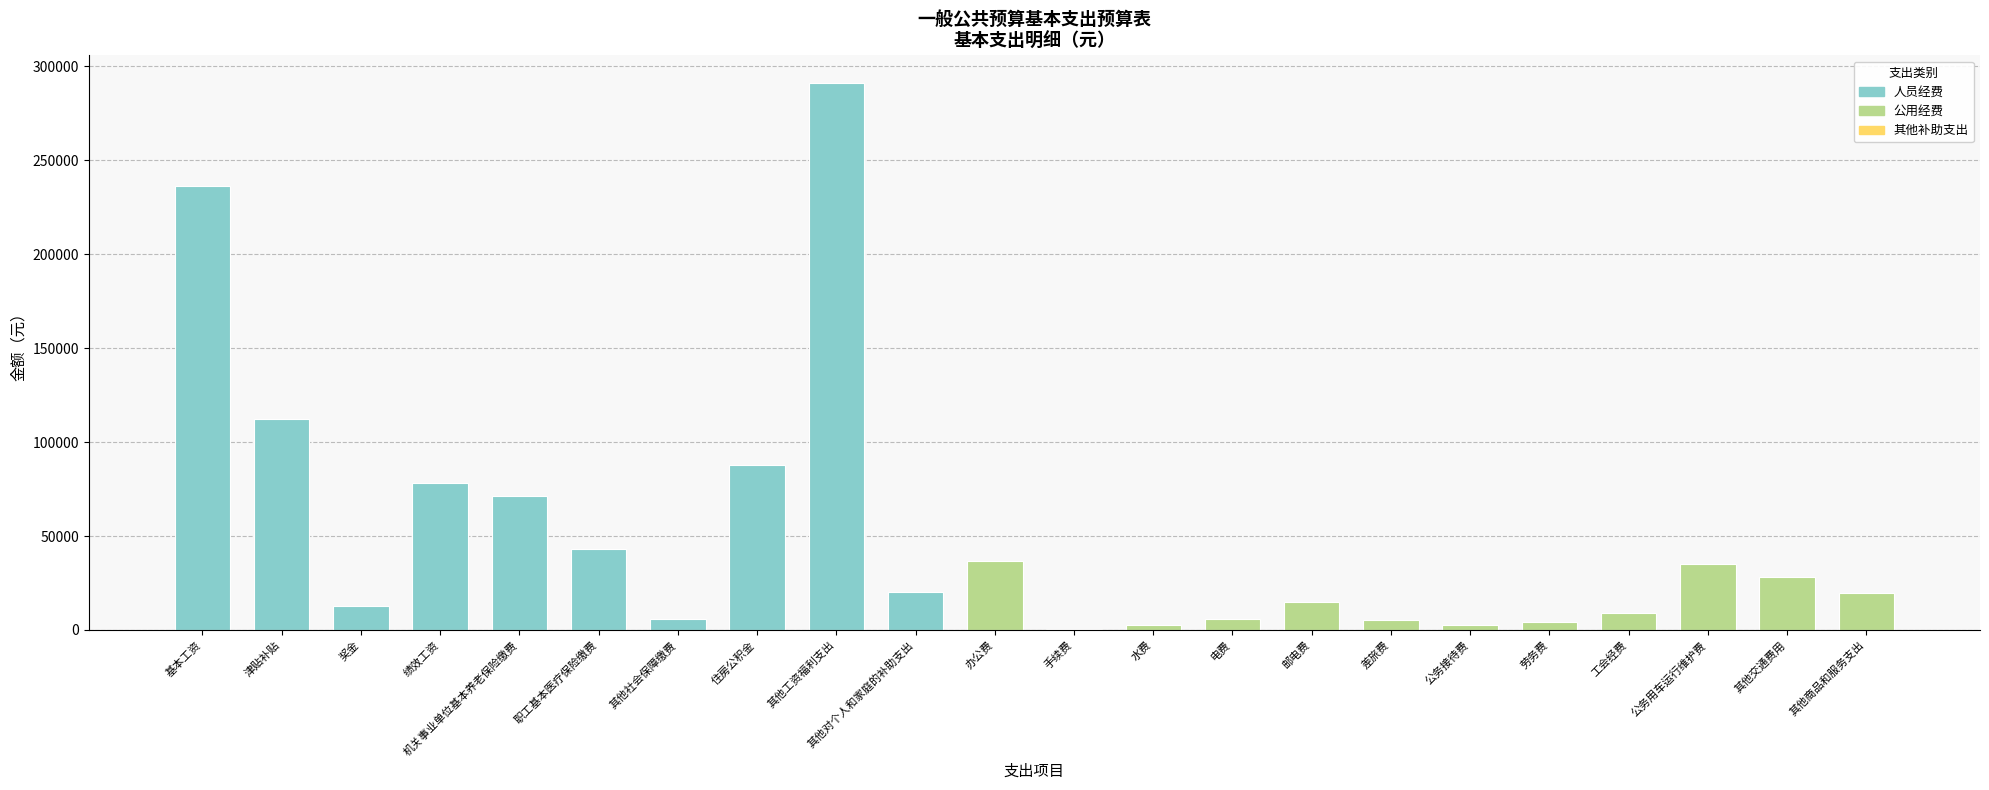

True or false: 人员经费 has a value of 78228.0 at 绩效工资.

True